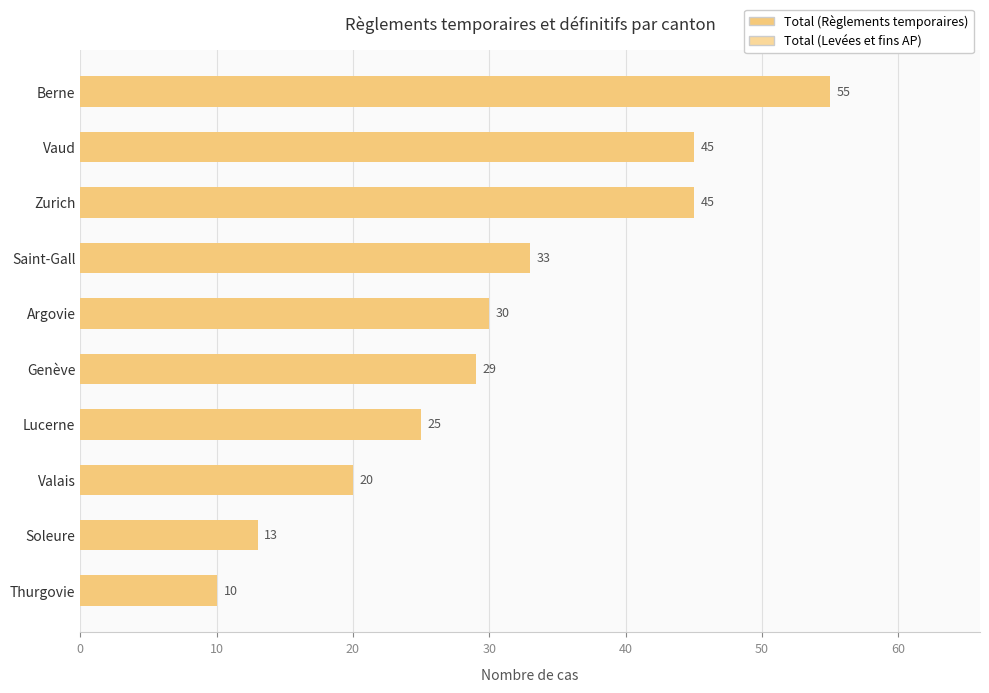

Which category has the lowest value across all series?

Thurgovie